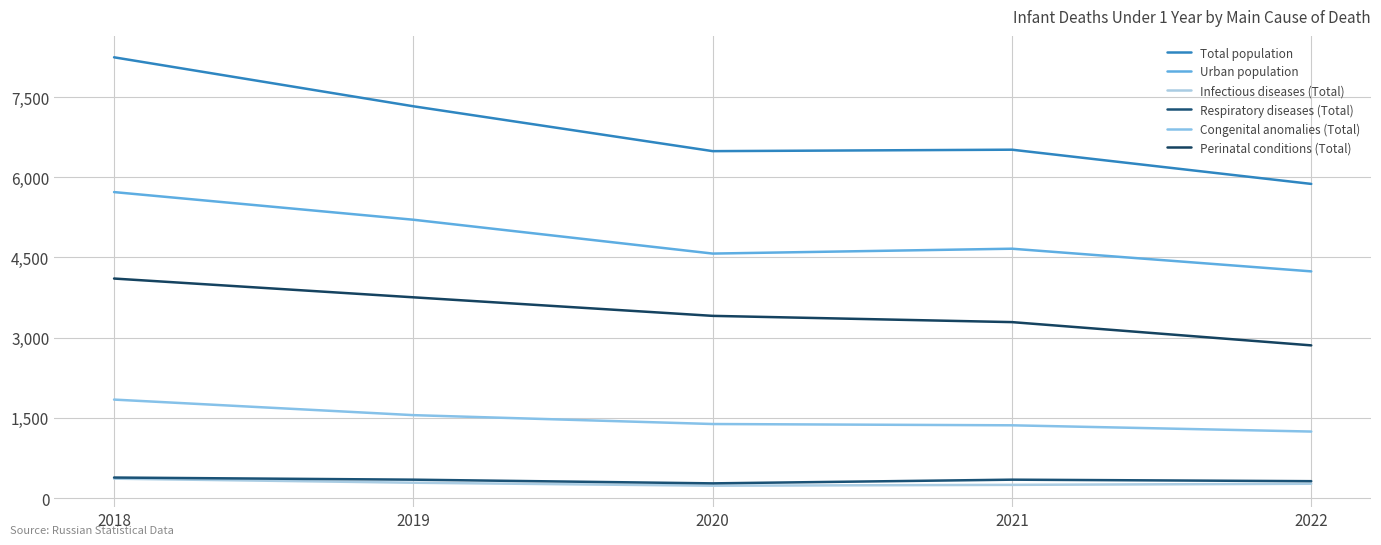

At which label does Total population reach its peak?

2018